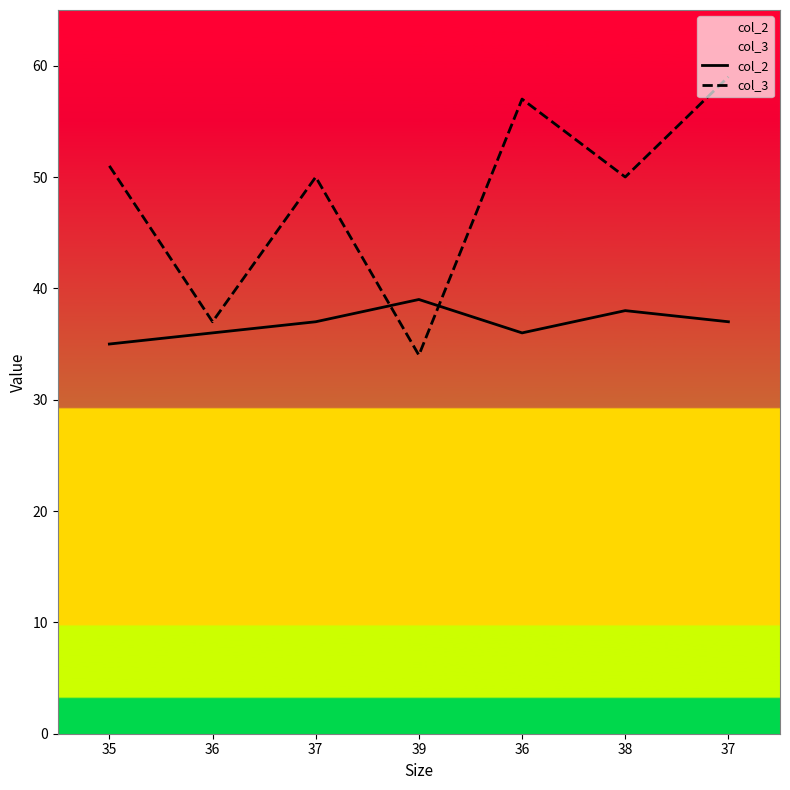

Rank the series by their average value, from highest to lowest.

col_3, col_2